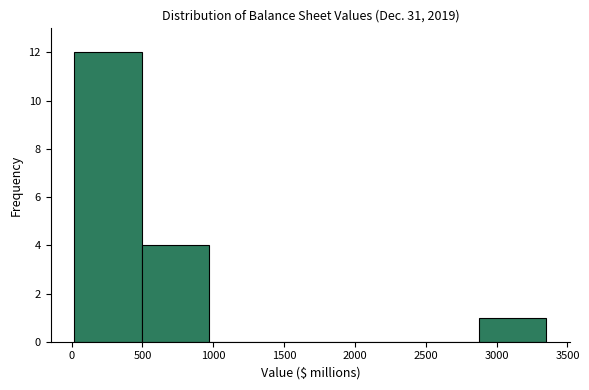

What is the height of the bar covering 0 to 500 on the x-axis? Neither the bar edges nor the heights are printed on the chart, so give them approximately, as read against the axes.

12